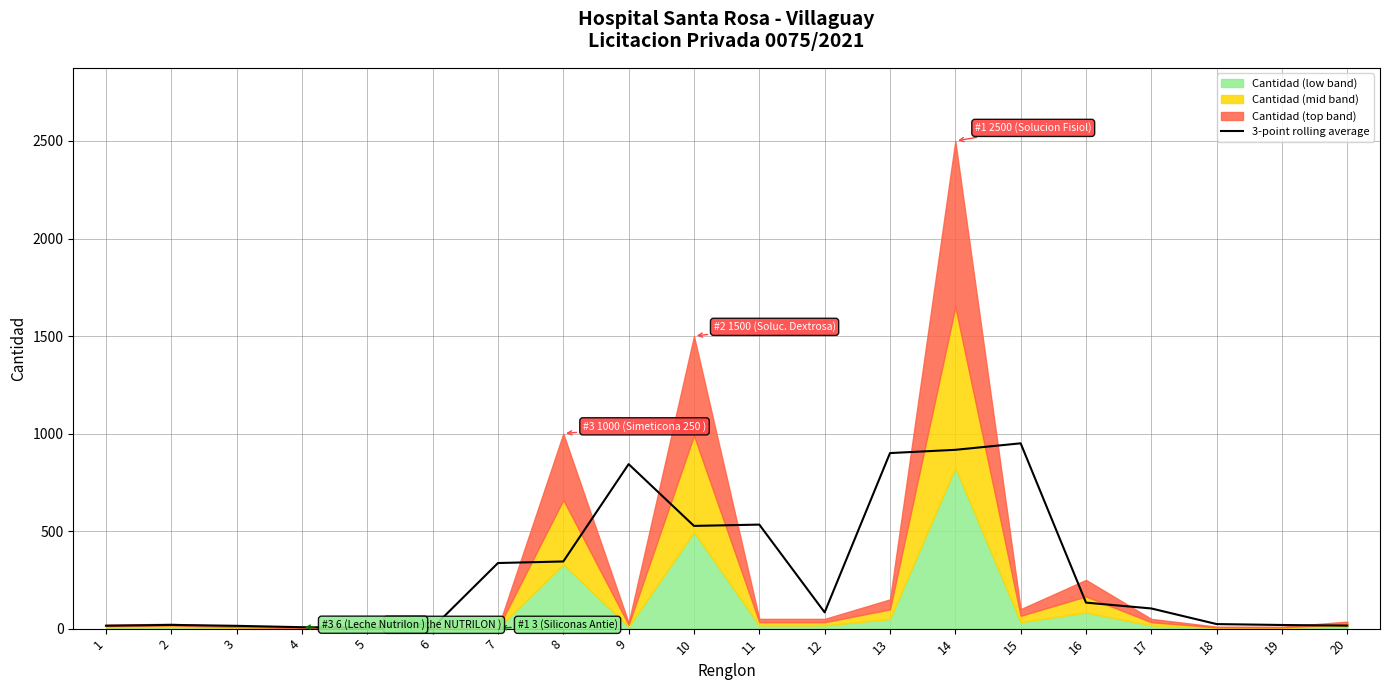

How many values are below 103?

10